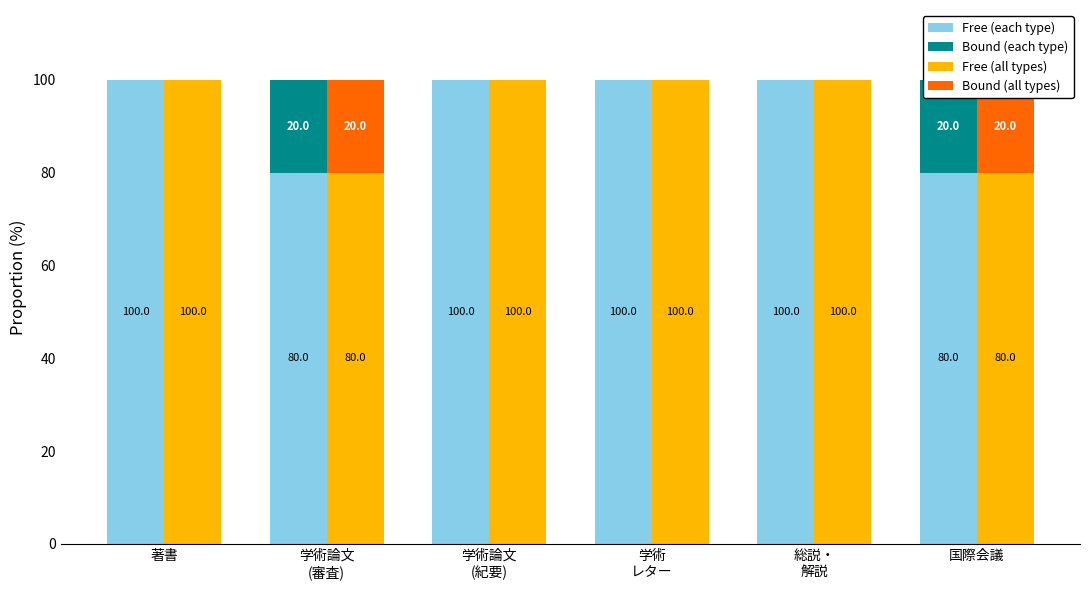

Between 総説・
解説 and 学術論文
(紀要), which is larger?

総説・
解説